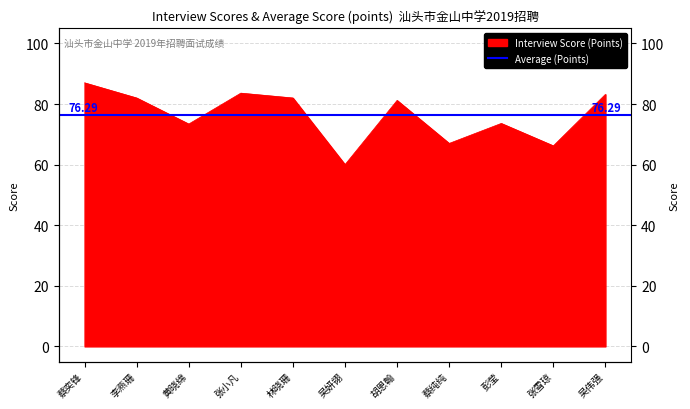

Read the value at 张小凡.

83.6